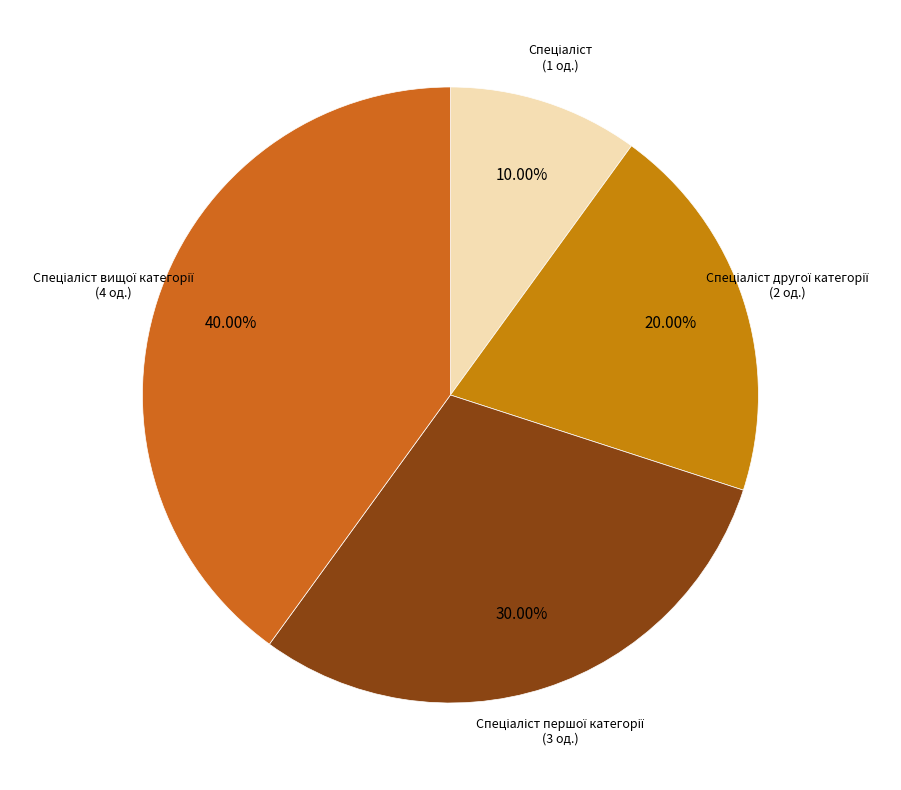

To the nearest percent, what is the difference between the largest and smallest slice percentages?

30%